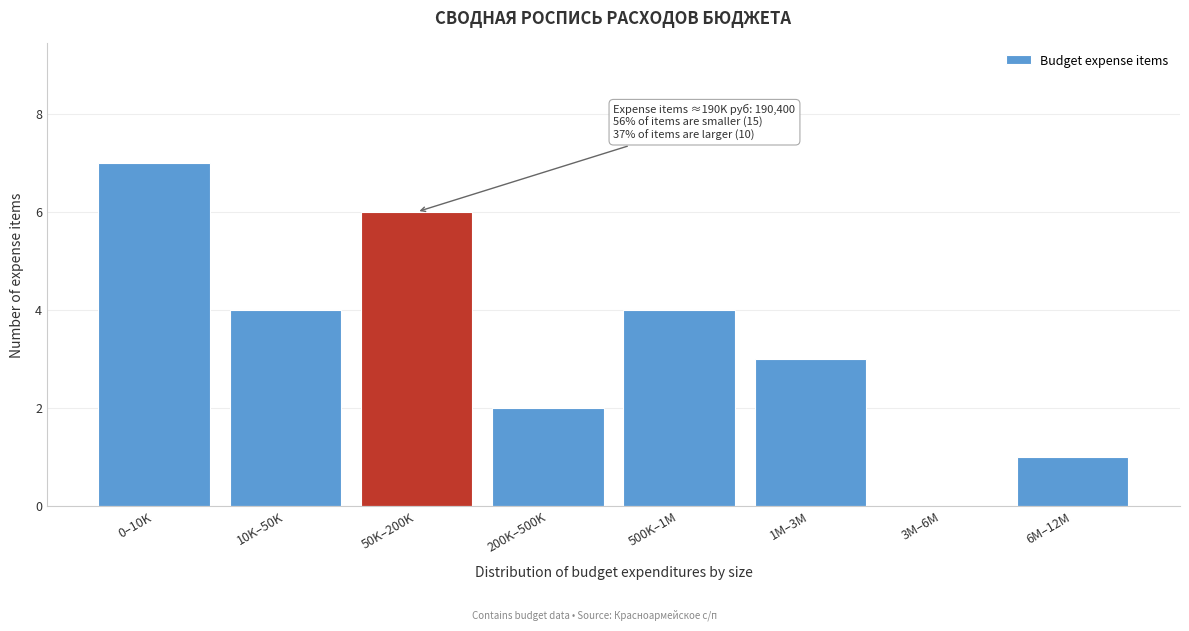

Reading right to left, extract all data points from this chart.

6M–12M=1	3M–6M=0	1M–3M=3	500K–1M=4	200K–500K=2	50K–200K=6	10K–50K=4	0–10K=7